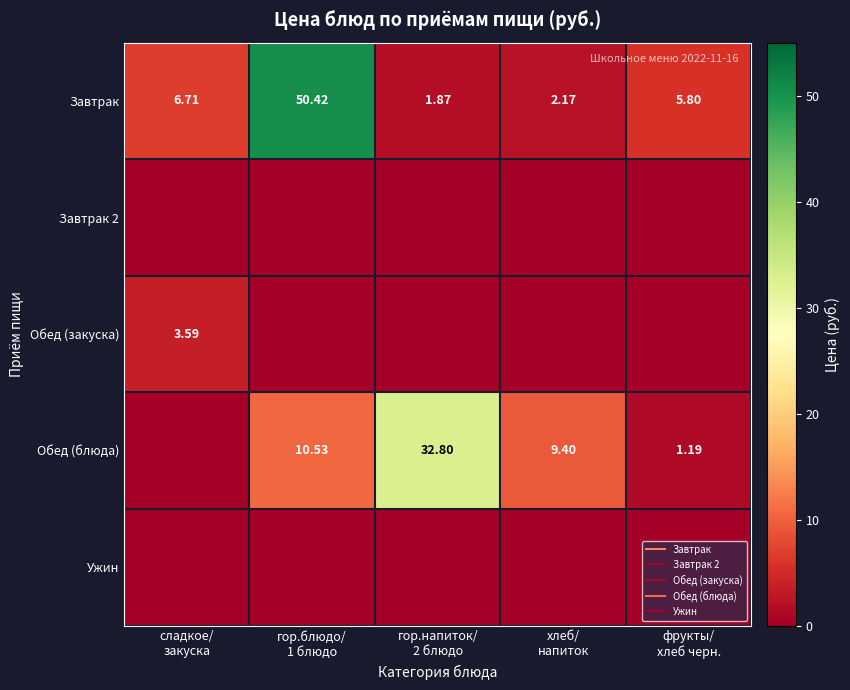

At how many categories does at least one series exceed 47?

1